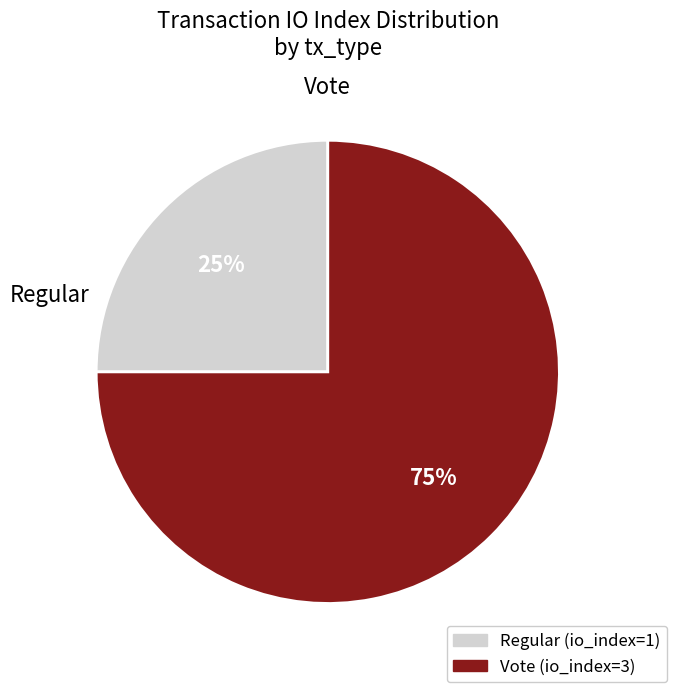

Is it true that Vote is 75% of the pie?

True